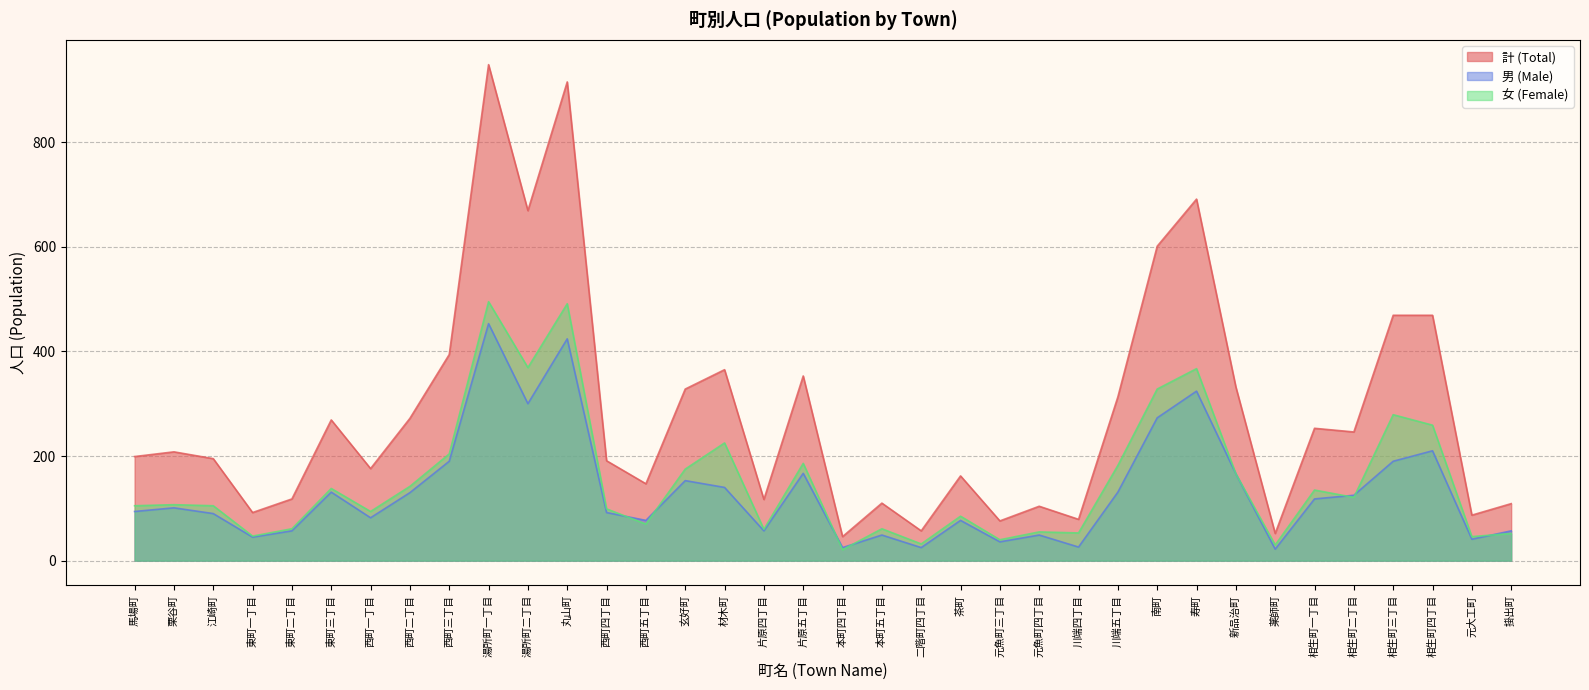

What is the greatest value displayed?

948